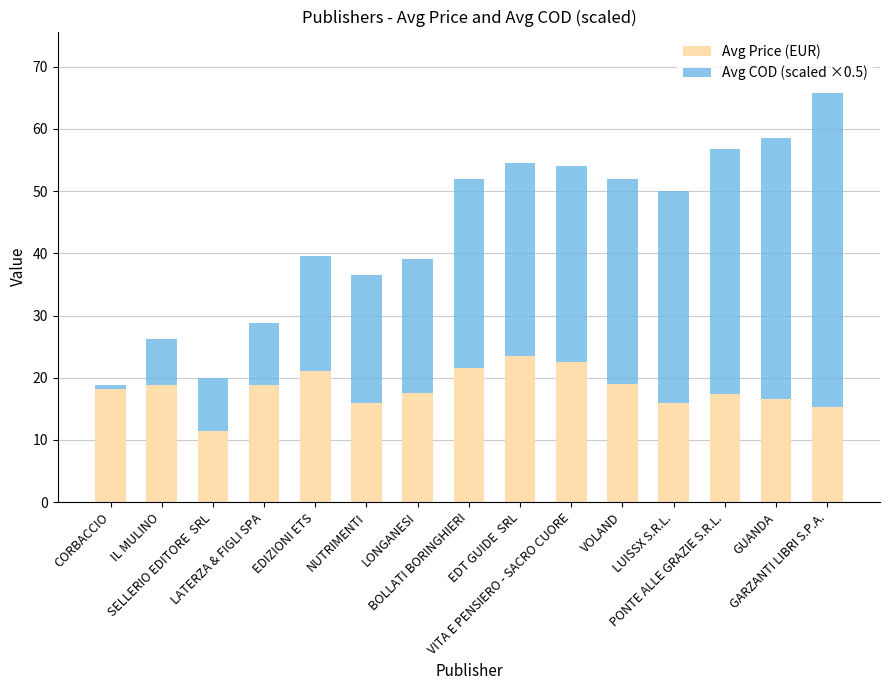

What are all the series names shown in the legend?

Avg Price (EUR), Avg COD (scaled ×0.5)